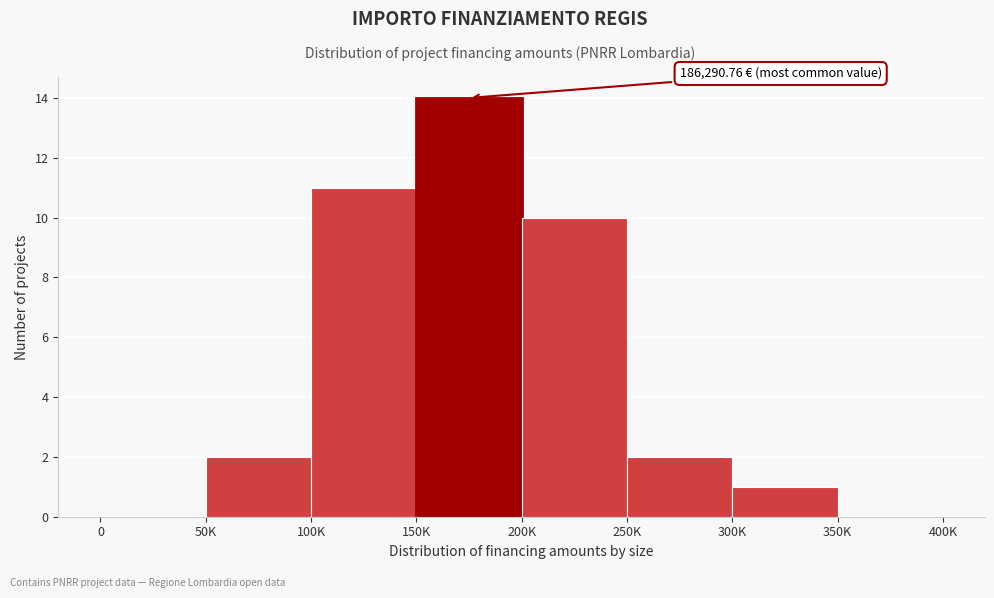

Reading left to right, extract all data points from this chart.

0=0	50K=2	100K=11	150K=14	200K=10	250K=2	300K=1	350K=0